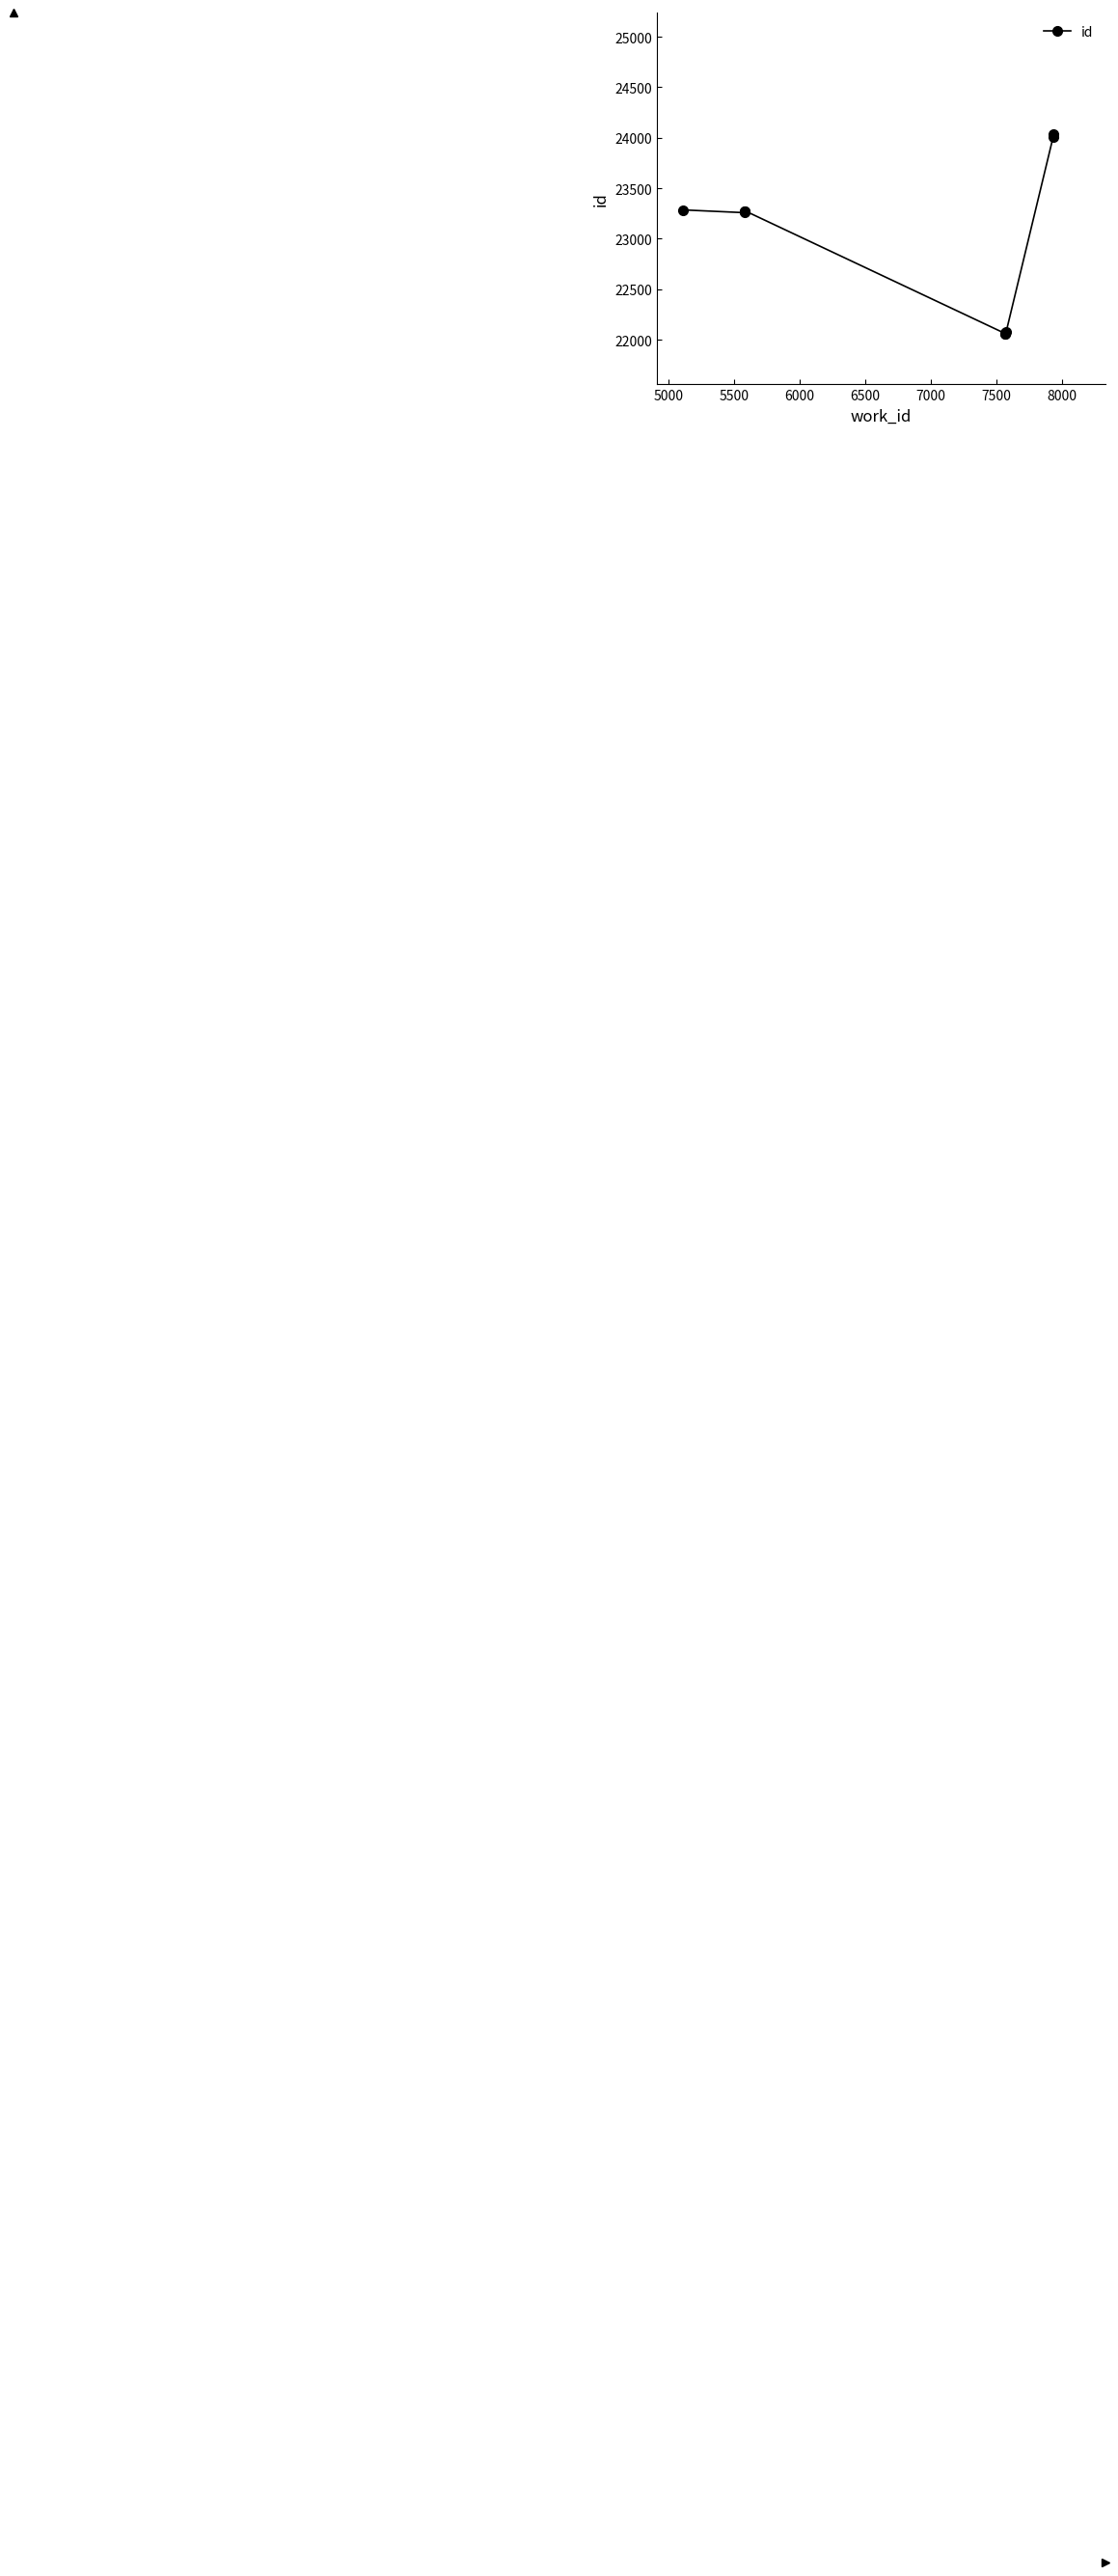

Reading left to right, transcribe all the data shown in this chart.

23286	23258	23272	23276	22061	22062	22064	22076	24007	24036